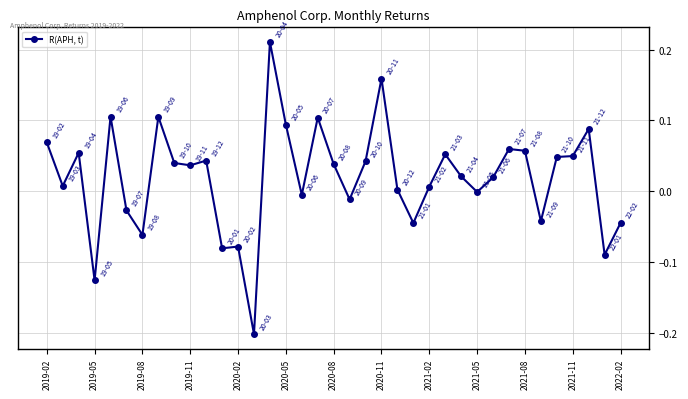

True or false: the data has more than 1 interior local peaks.

True